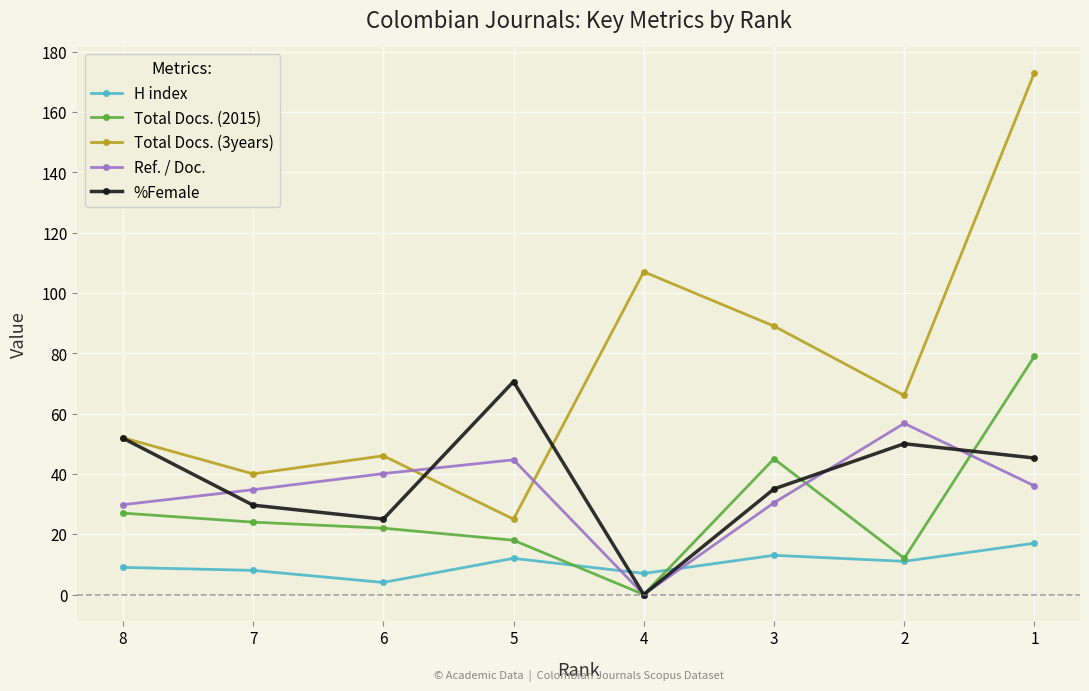

Is it true that Total Docs. (3years) equals 64.8 at 6?

False